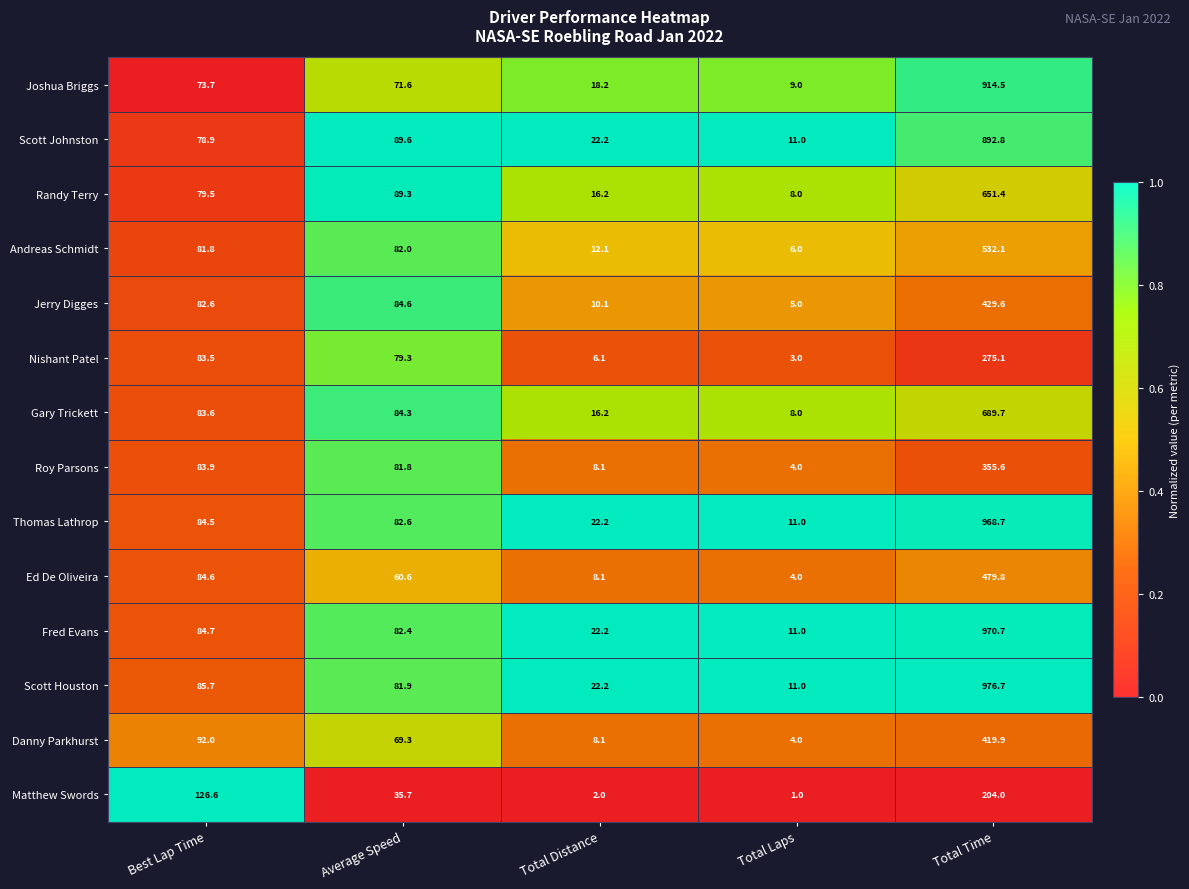

True or false: Jerry Digges has a value of 177.2 at Total Time.

False